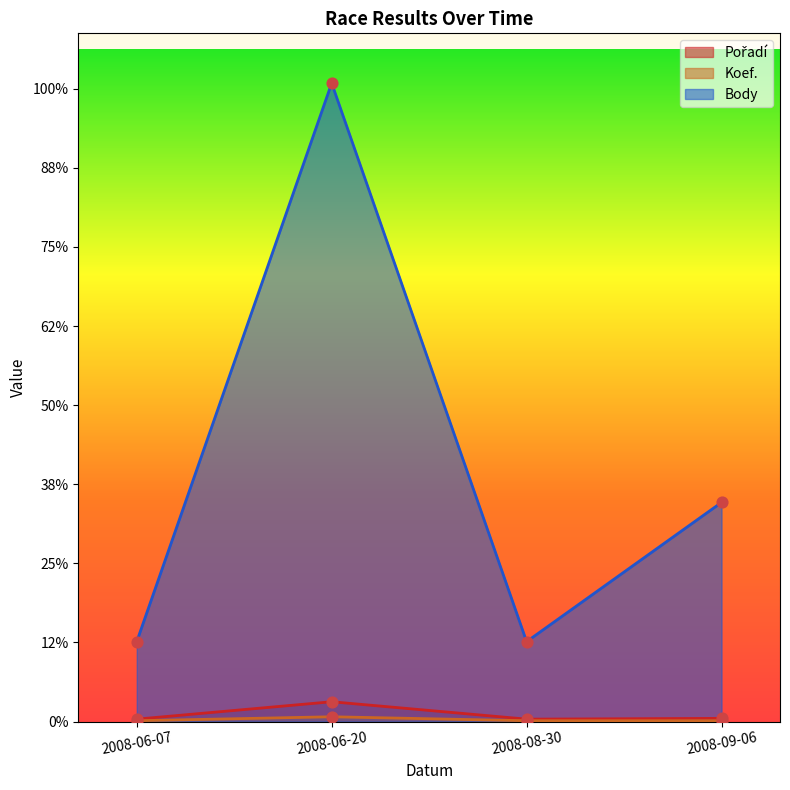

Is the value of Pořadí at 2008-06-07 greater than the value of Koef. at 2008-06-20?

No